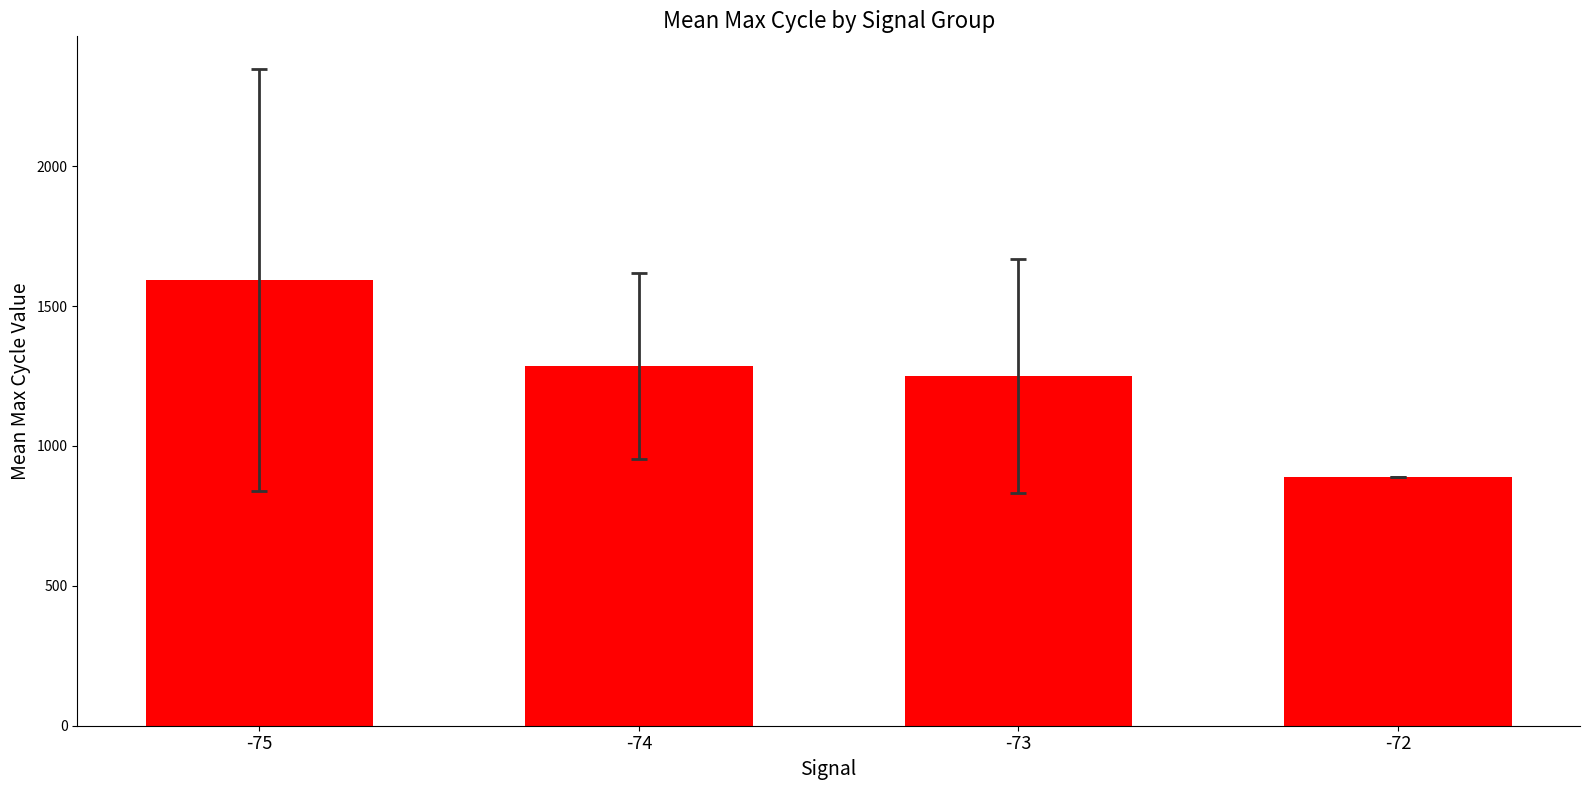

What is the change in value from -74 to -73?

-34.5